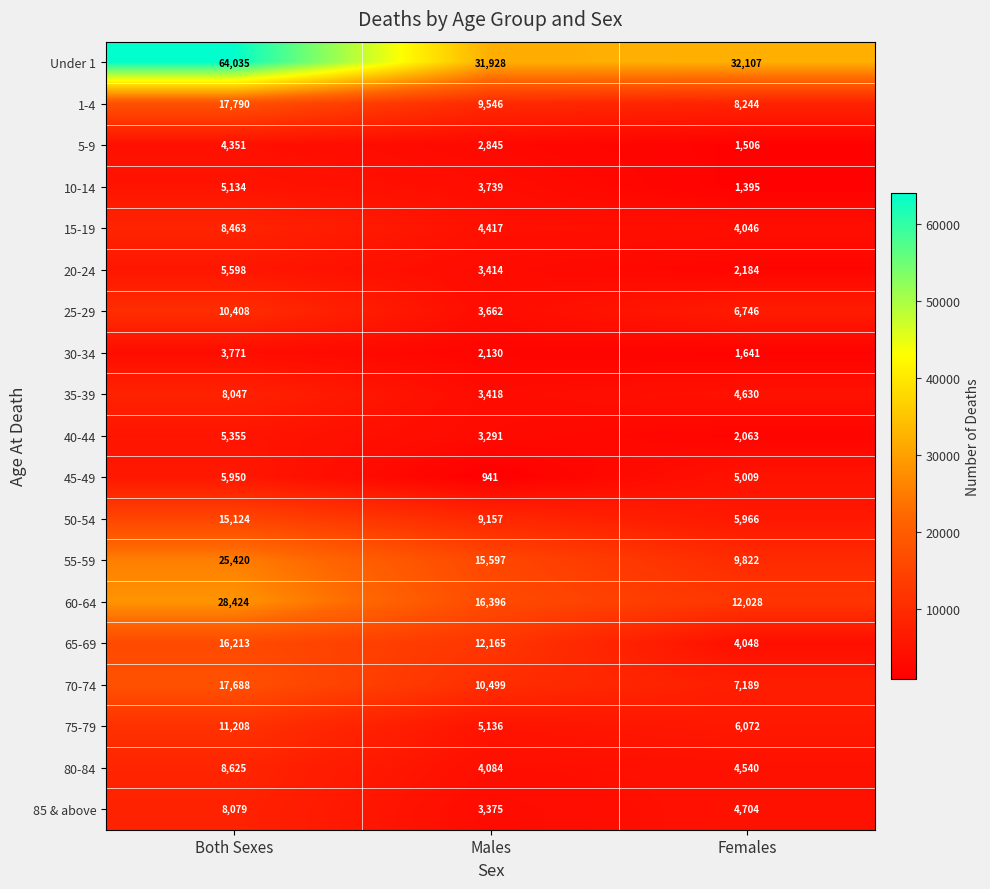

Which category has the highest value across all series?

Both Sexes